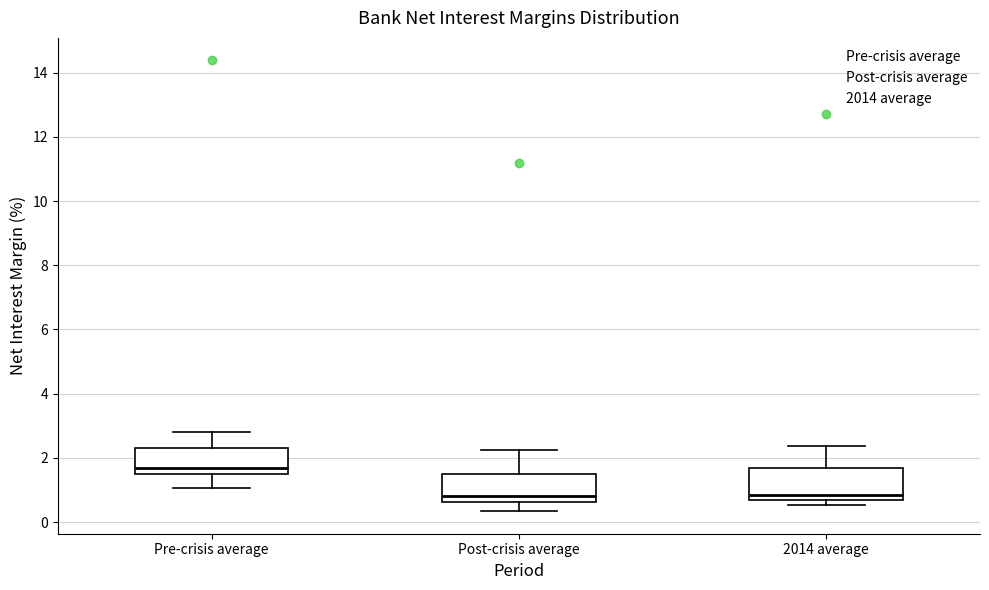

Reading left to right, transcribe this box plot: for each box, give where its median line is, the range the box spans, and where its two whiskers end, as read against the y-axis. The values are not printed on the chart, so give them approximately, as read against the axis.

Pre-crisis average: median 1.6 (just above the box's lower edge), box 1.6 to 2.4, whiskers 1.0 to 2.8
Post-crisis average: median 0.8, box 0.6 to 1.6, whiskers 0.4 to 2.2
2014 average: median 0.8, box 0.6 to 1.6, whiskers 0.6 (just below the box's lower edge) to 2.4